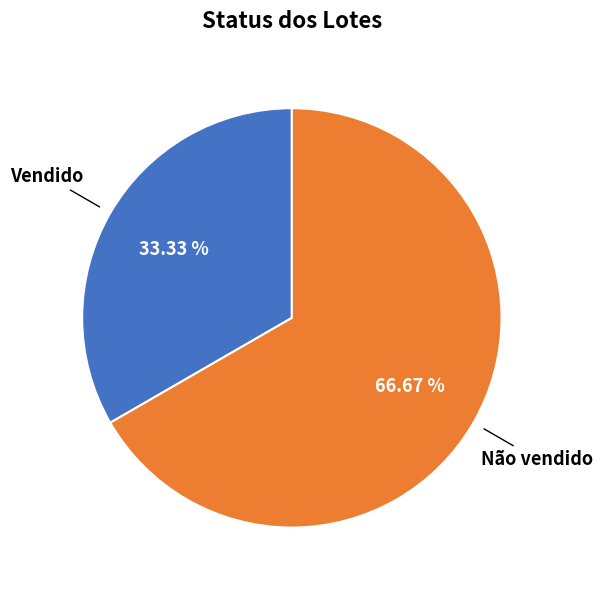

Is there a majority slice in this chart?

Yes